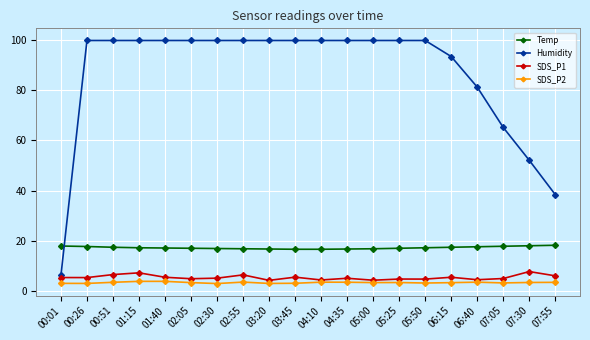

Which series has the largest total across all categories?

Humidity